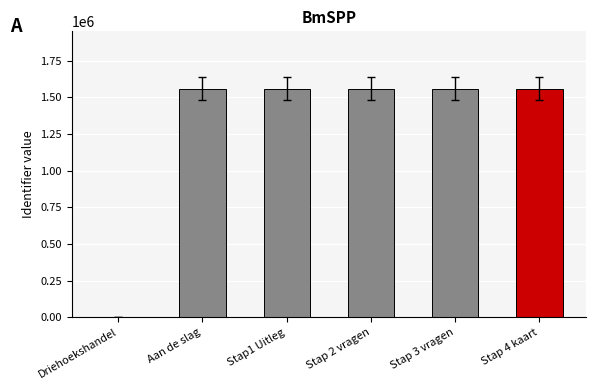

Are the bars grouped side by side (vs. stacked)?

No